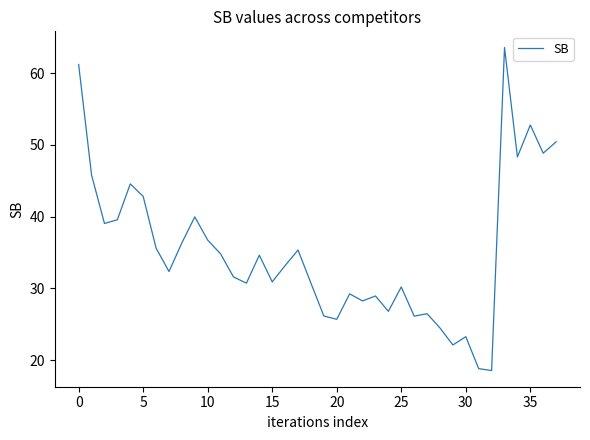

What is the smallest value displayed?

18.5